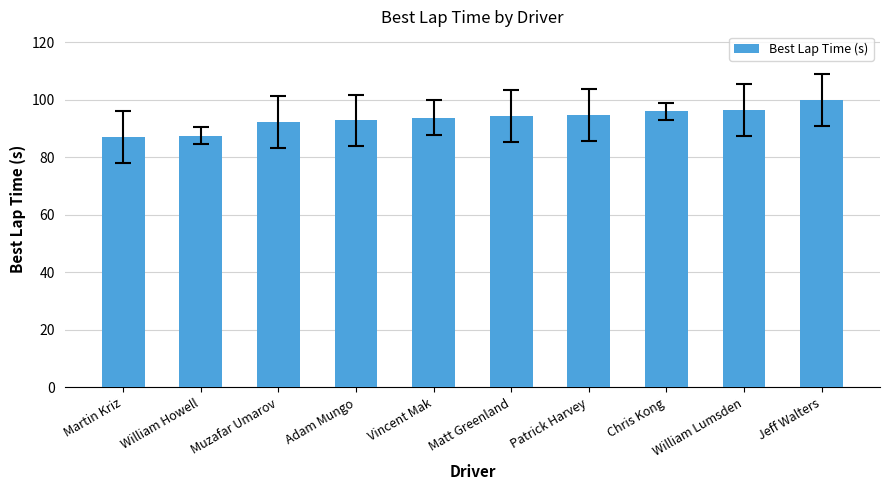

What is the smallest value displayed?

87.0